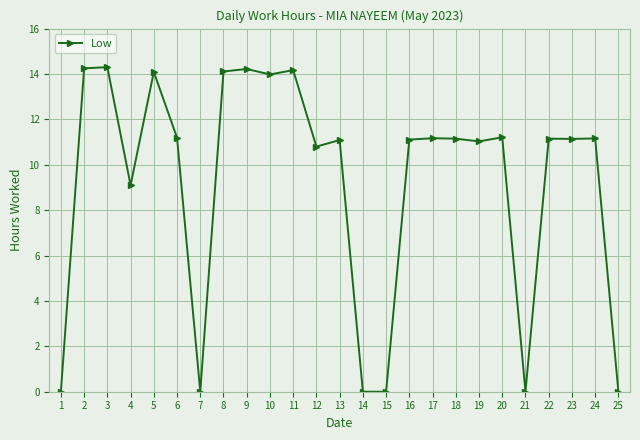

Approximately how many times larger is the value at 17 compared to 2?

0.8